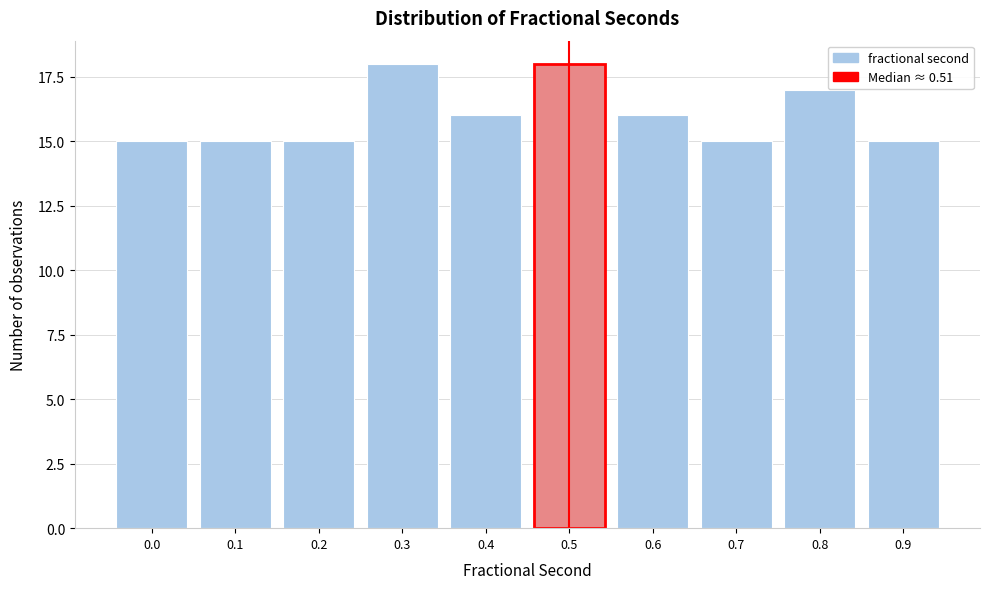

Reading left to right, transcribe all the data shown in this chart.

15	15	15	18	16	18	16	15	17	15